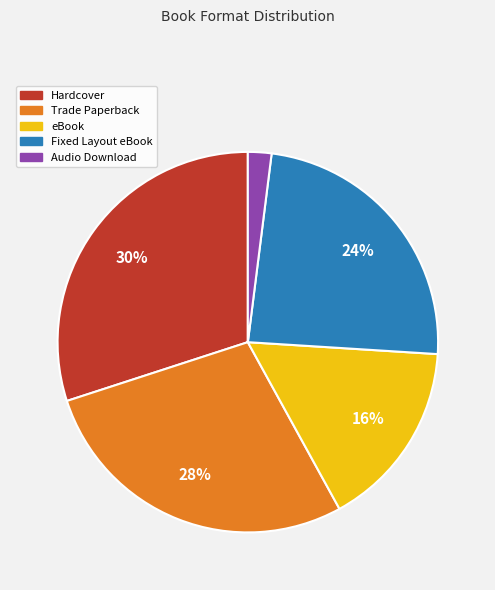

To the nearest percent, what is the average slice percentage?

20%